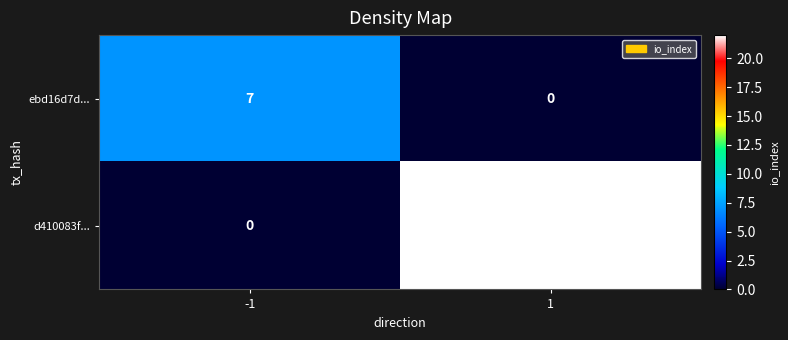

Which series changed the most between -1 and 1?

d410083f...